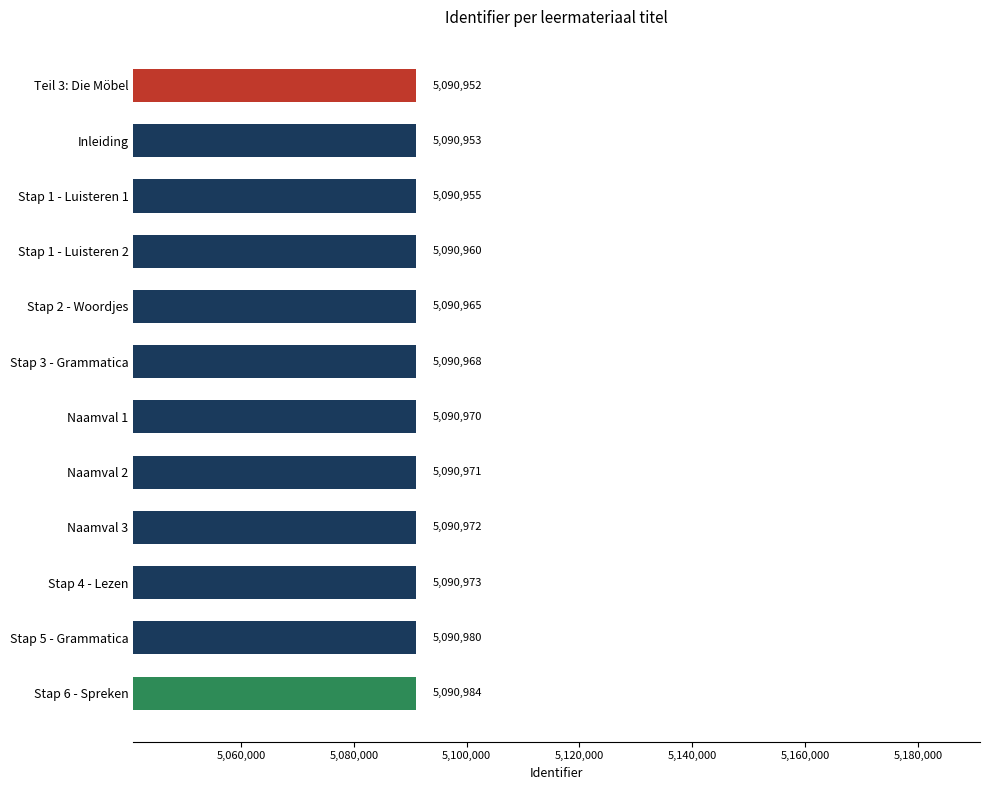

What is the label of the 5th bar from the top?

Stap 2 - Woordjes